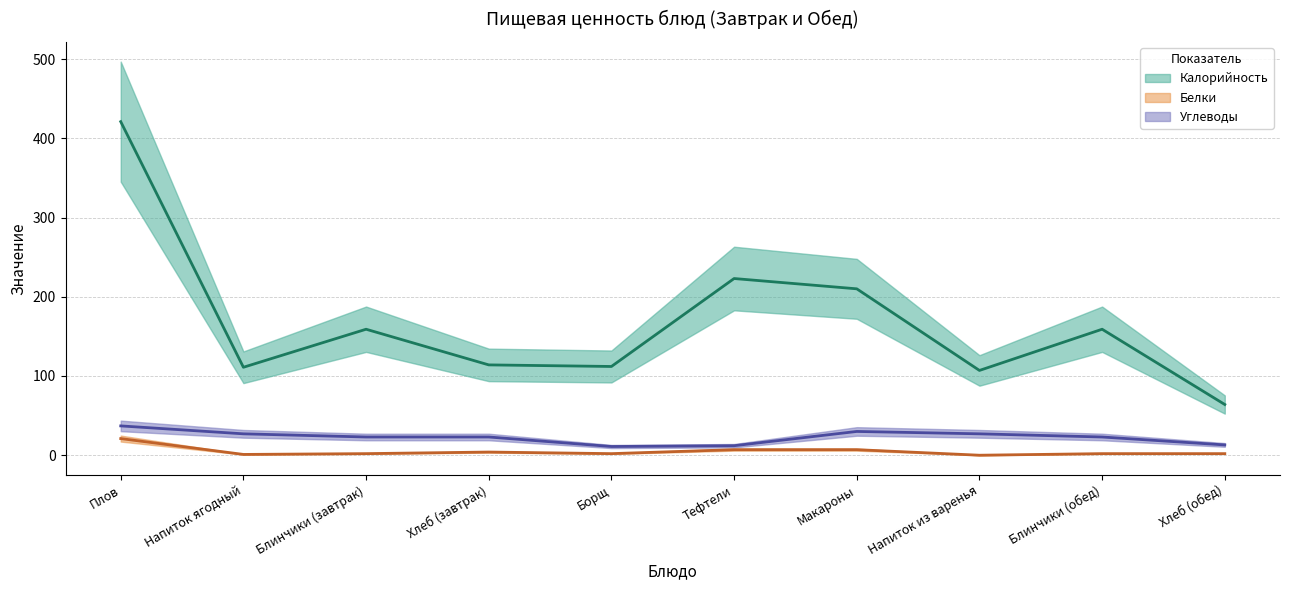

Which category has the highest value in the Белки series?

Плов